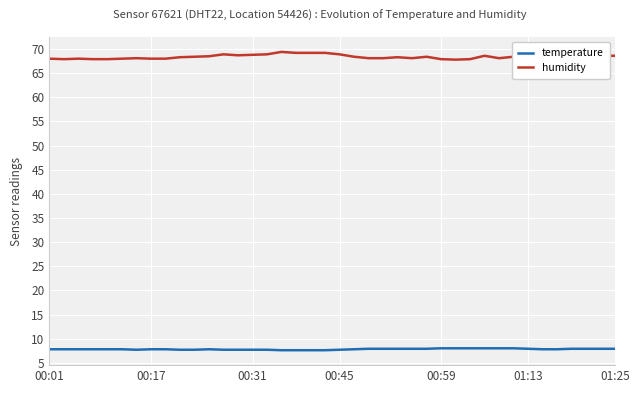

Which series has the largest range (max minus min)?

humidity